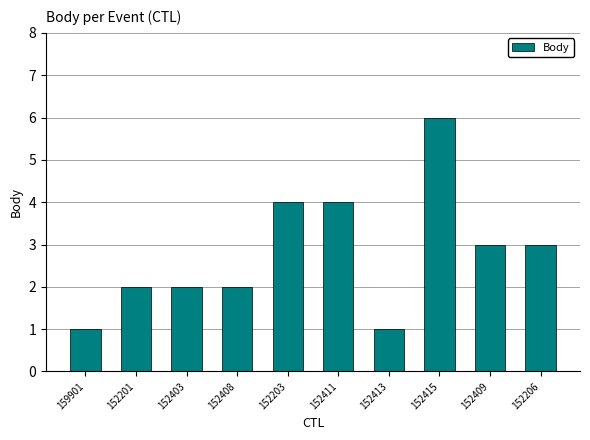

Count the values in the range 2 to 4.

7